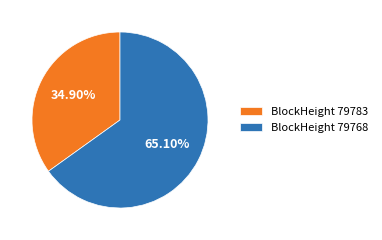

To the nearest percent, what portion does BlockHeight 79768 represent?

65%